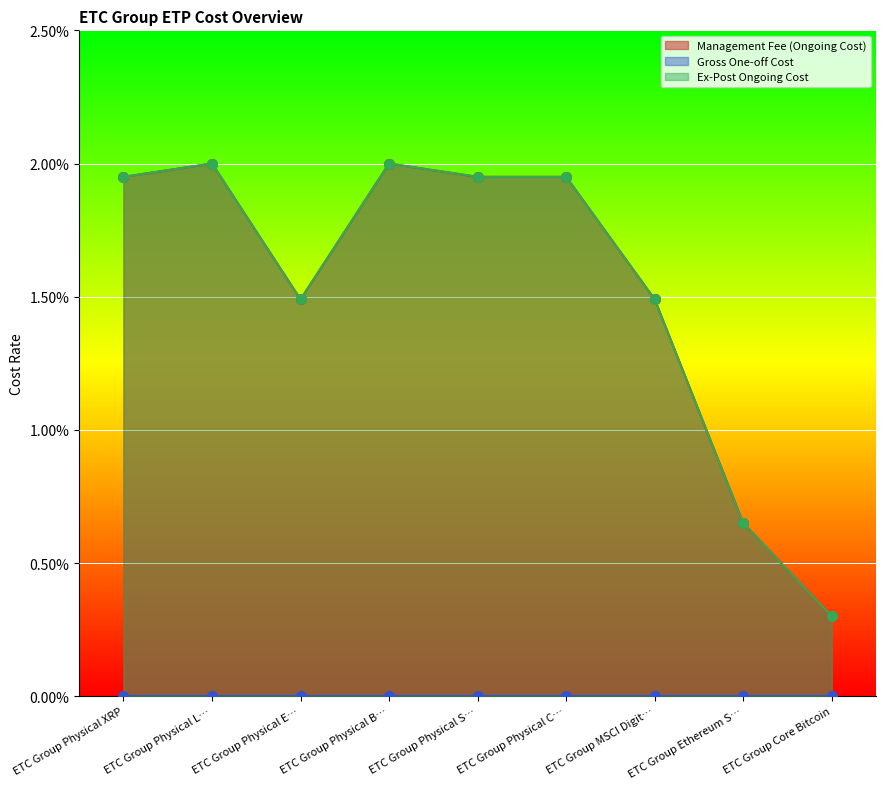

At which category does the chart reach its peak across all series?

ETC Group Physical L…